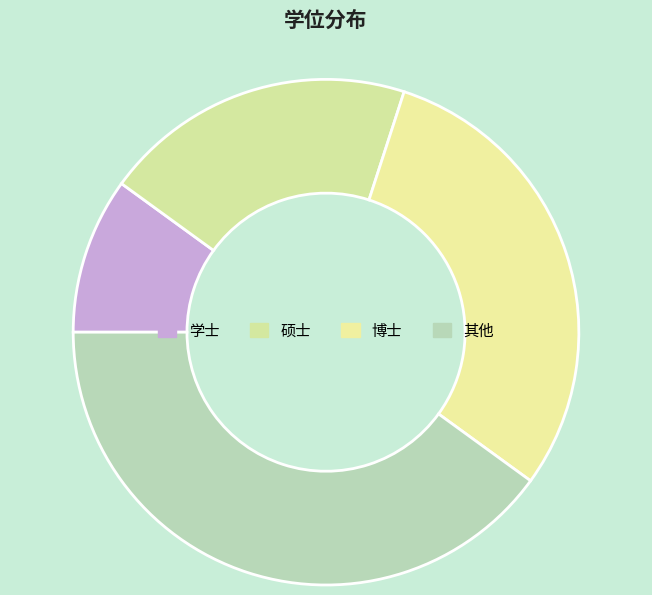

True or false: 其他 accounts for 40% of the total.

True